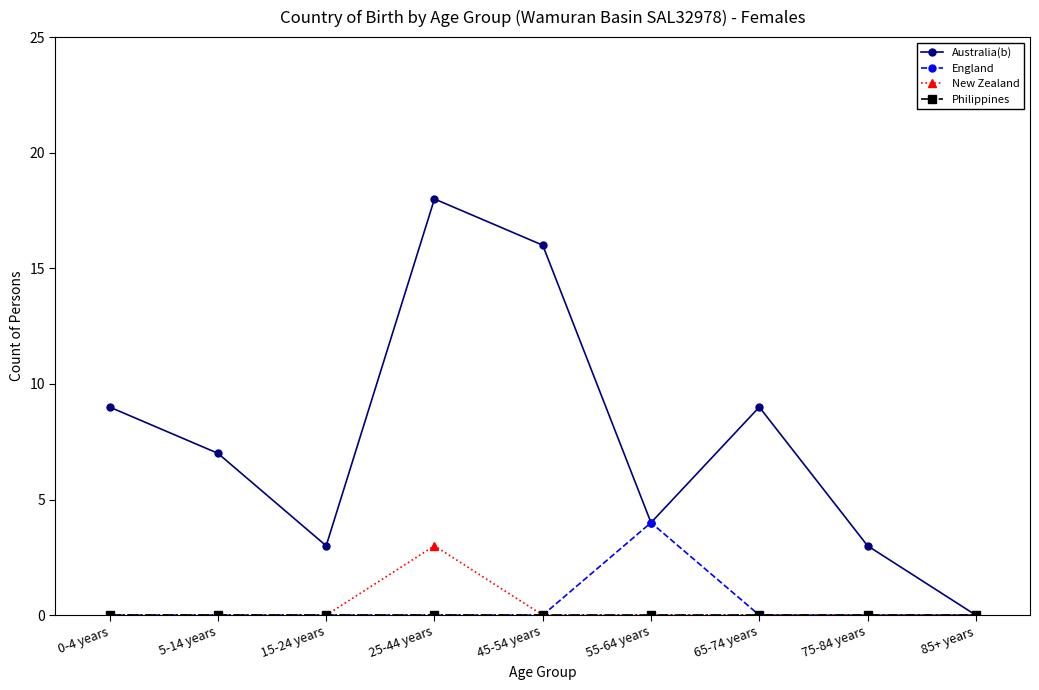

Which series has the largest total across all categories?

Australia(b)